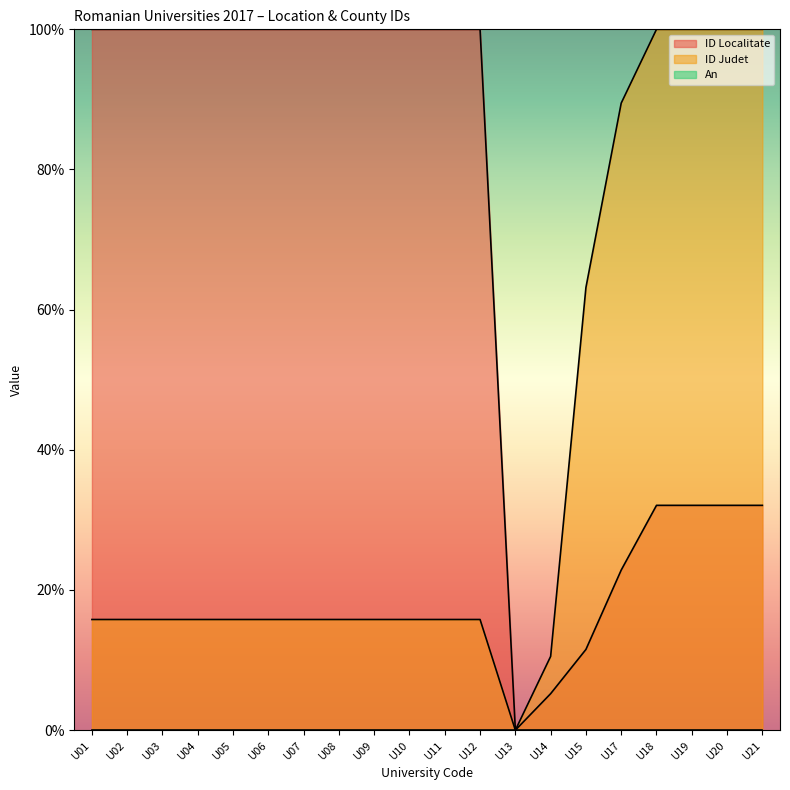

The ID Judet series shows 69.8 at U21. True or false?

False